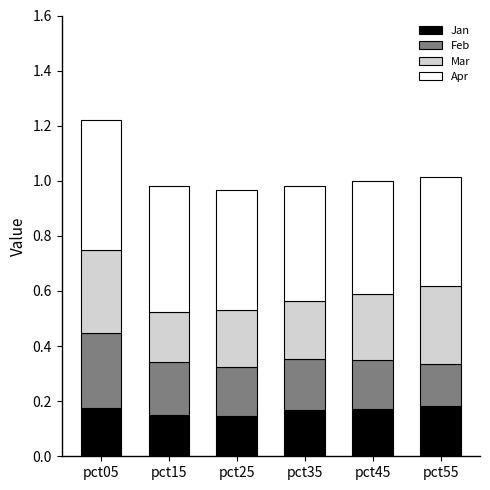

Is it true that Jan equals 0.1 at pct55?

False